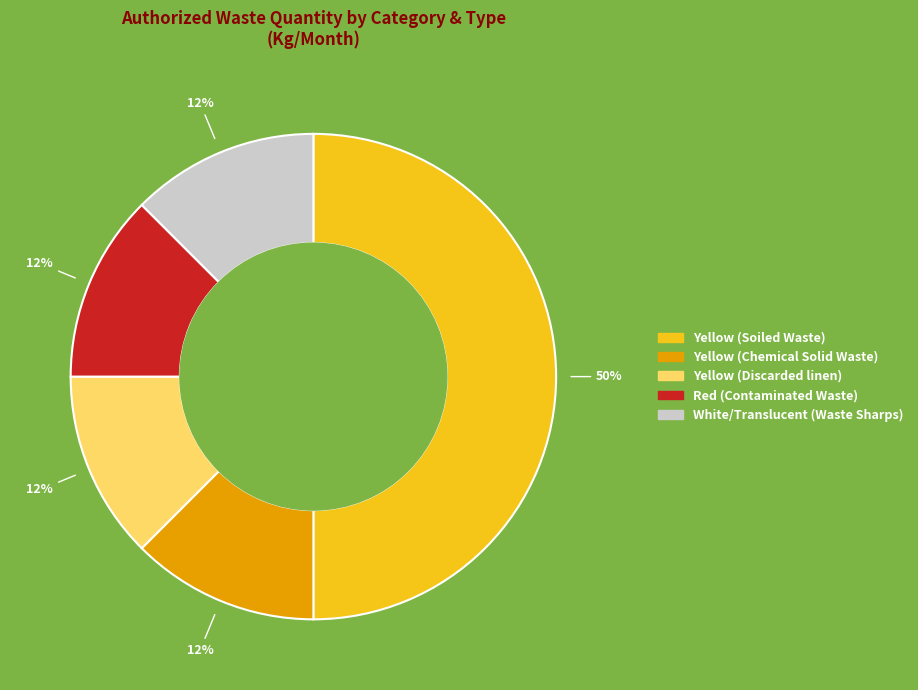

What is the largest slice in the pie chart?

Yellow (Soiled Waste)